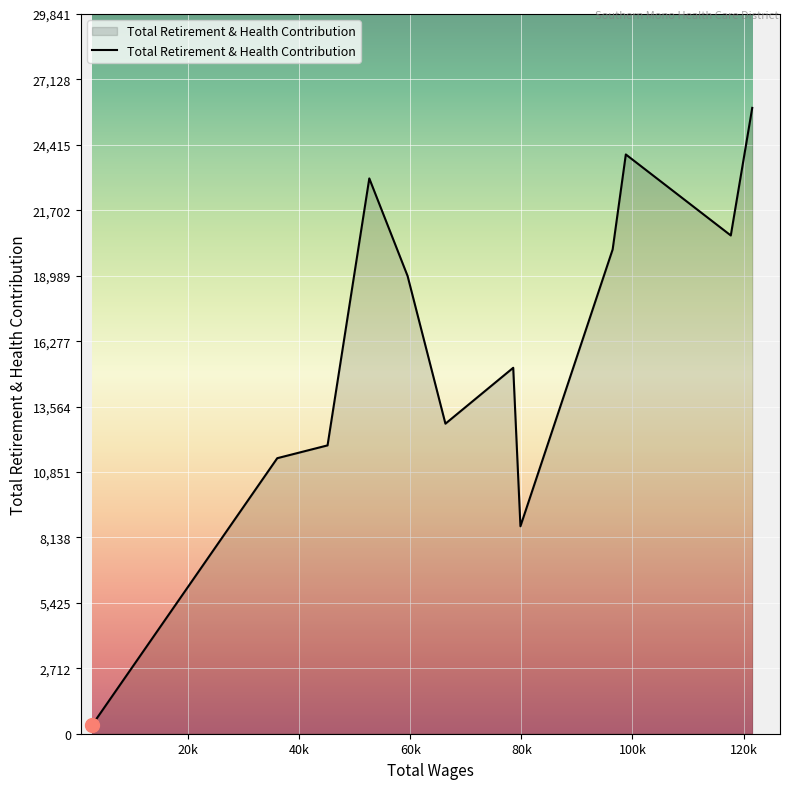

What is the maximum value shown in the chart?

25949